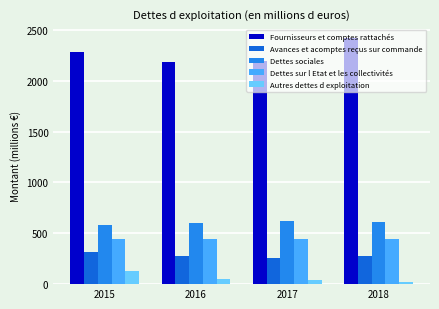

What is the sum of the Dettes sur l Etat et les collectivités values at 2015 and 2016?

893